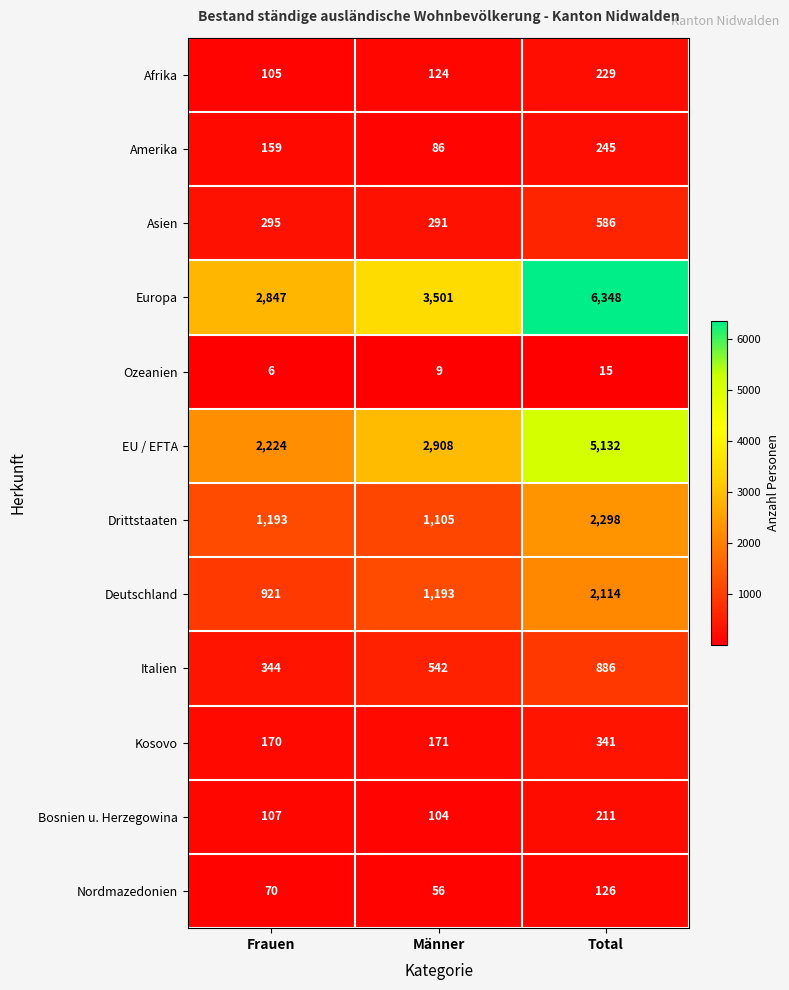

List the series in order of their peak value, highest first.

Europa, EU / EFTA, Drittstaaten, Deutschland, Italien, Asien, Kosovo, Amerika, Afrika, Bosnien u. Herzegowina, Nordmazedonien, Ozeanien